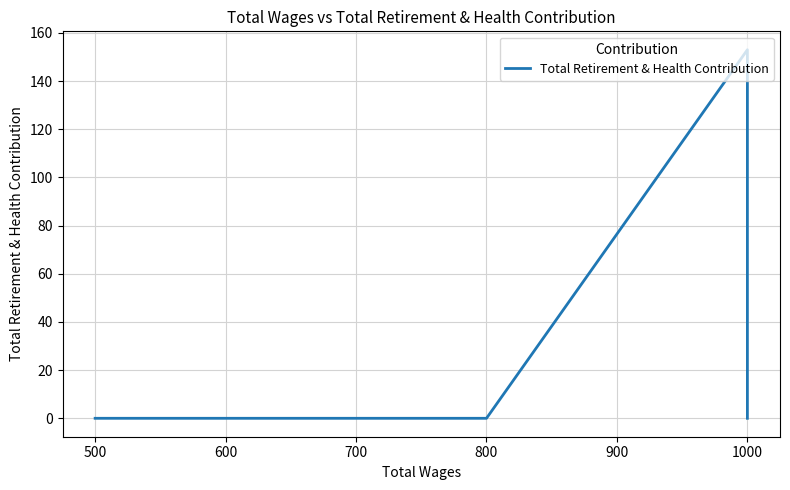

Does the chart have visible grid lines?

Yes